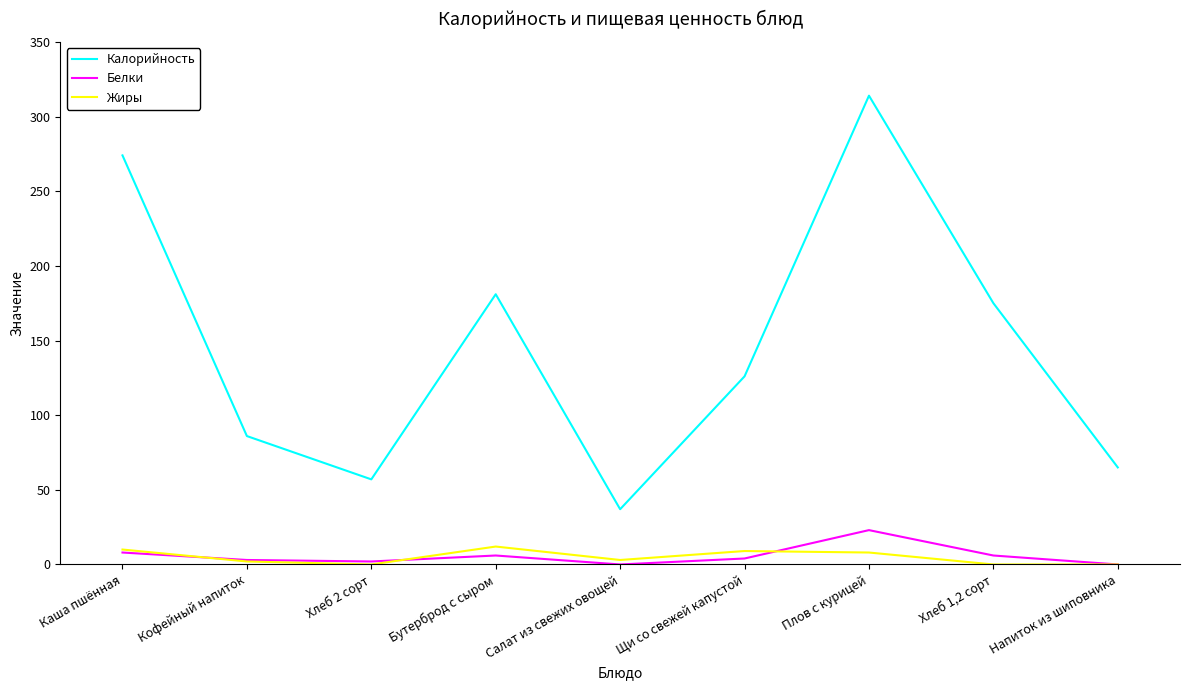

Is it true that Калорийность equals 57 at Хлеб 2 сорт?

True